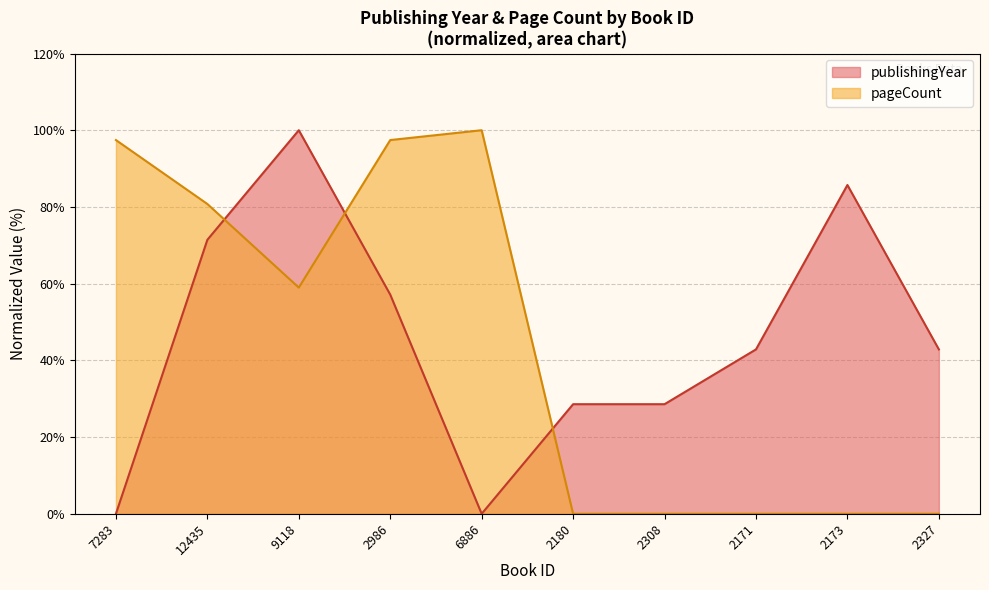

Which series has the widest spread of values?

publishingYear